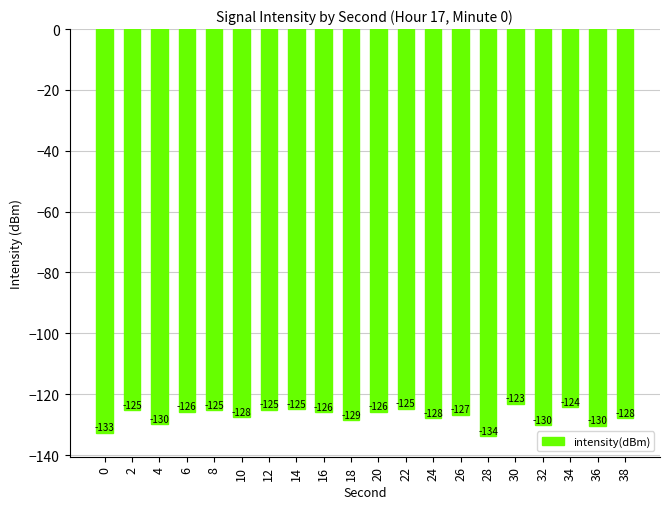

What is the maximum value shown in the chart?

-123.1